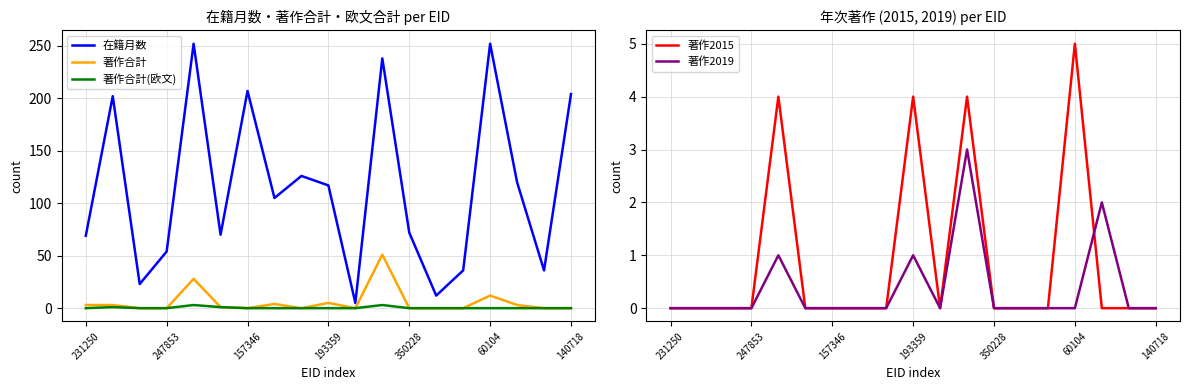

True or false: 在籍月数 and 著作2019 intersect in this chart.

False